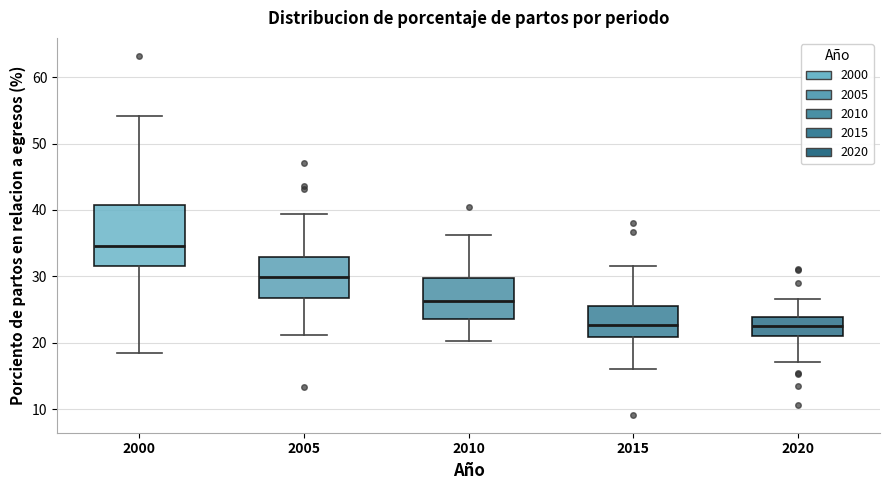

Reading left to right, read every box against the y-axis: the position of its median line, the range the box covers, and the ends of its whiskers. The values are not printed on the chart, so give them approximately, as read against the axis.

2000: median 35, box 32 to 41, whiskers 18 to 54
2005: median 30, box 27 to 33, whiskers 21 to 39
2010: median 26, box 24 to 30, whiskers 20 to 36
2015: median 23, box 21 to 26, whiskers 16 to 32
2020: median 23, box 21 to 24, whiskers 17 to 27